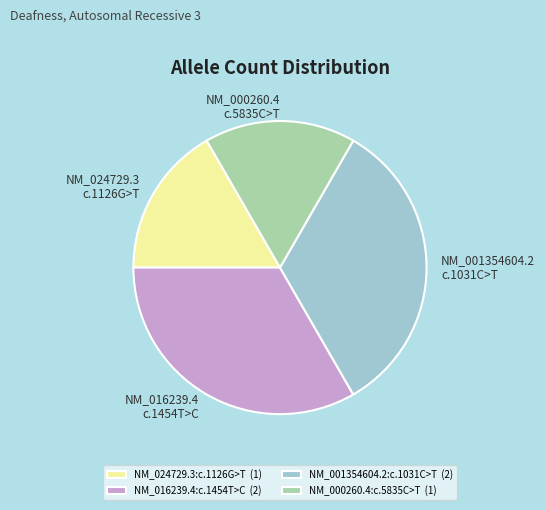

Does NM_001354604.2:c.1031C>T (2) represent more than half of the total?

No